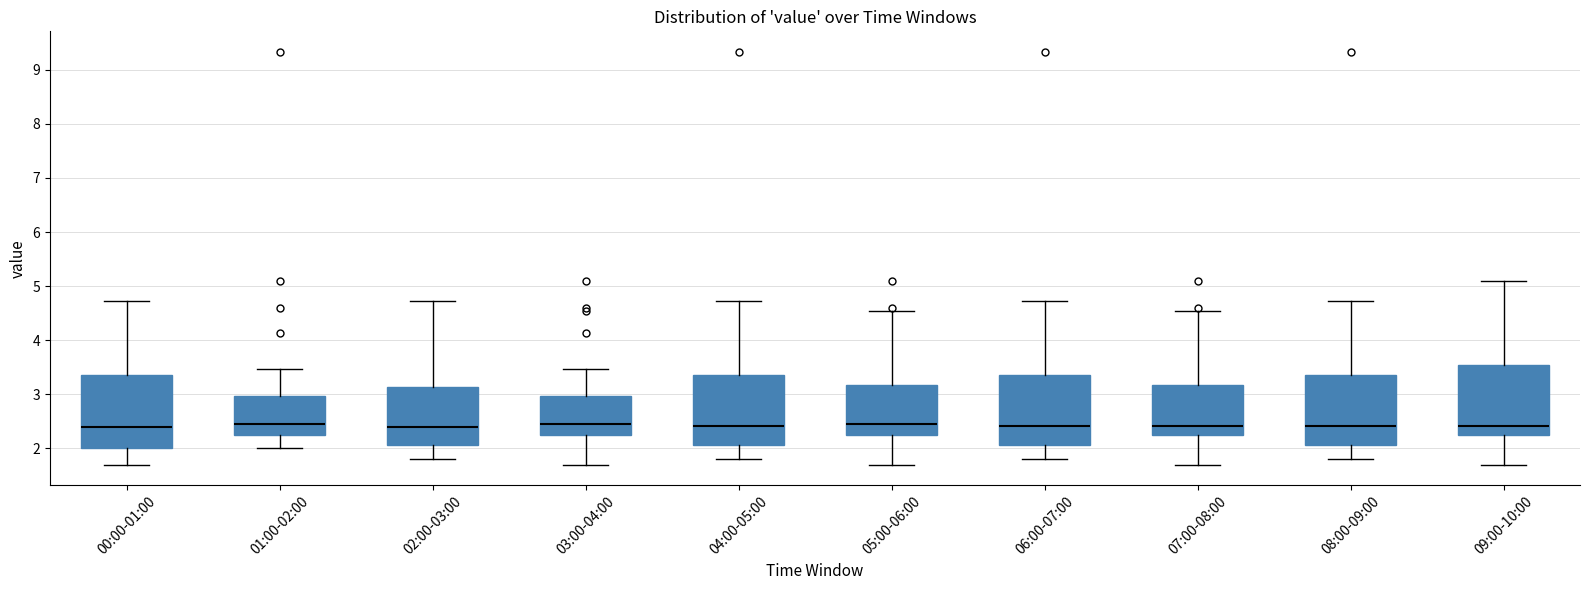

Reading left to right, read every box against the y-axis: the position of its median line, the range the box covers, and the ends of its whiskers. The values are not printed on the chart, so give them approximately, as read against the axis.

00:00-01:00: median 2.4, box 2.0 to 3.4, whiskers 1.7 to 4.7
01:00-02:00: median 2.5, box 2.3 to 3.0, whiskers 2.0 to 3.5
02:00-03:00: median 2.4, box 2.1 to 3.1, whiskers 1.8 to 4.7
03:00-04:00: median 2.5, box 2.3 to 3.0, whiskers 1.7 to 3.5
04:00-05:00: median 2.4, box 2.1 to 3.4, whiskers 1.8 to 4.7
05:00-06:00: median 2.5, box 2.3 to 3.2, whiskers 1.7 to 4.5
06:00-07:00: median 2.4, box 2.1 to 3.4, whiskers 1.8 to 4.7
07:00-08:00: median 2.4, box 2.3 to 3.2, whiskers 1.7 to 4.5
08:00-09:00: median 2.4, box 2.1 to 3.4, whiskers 1.8 to 4.7
09:00-10:00: median 2.4, box 2.3 to 3.5, whiskers 1.7 to 5.1